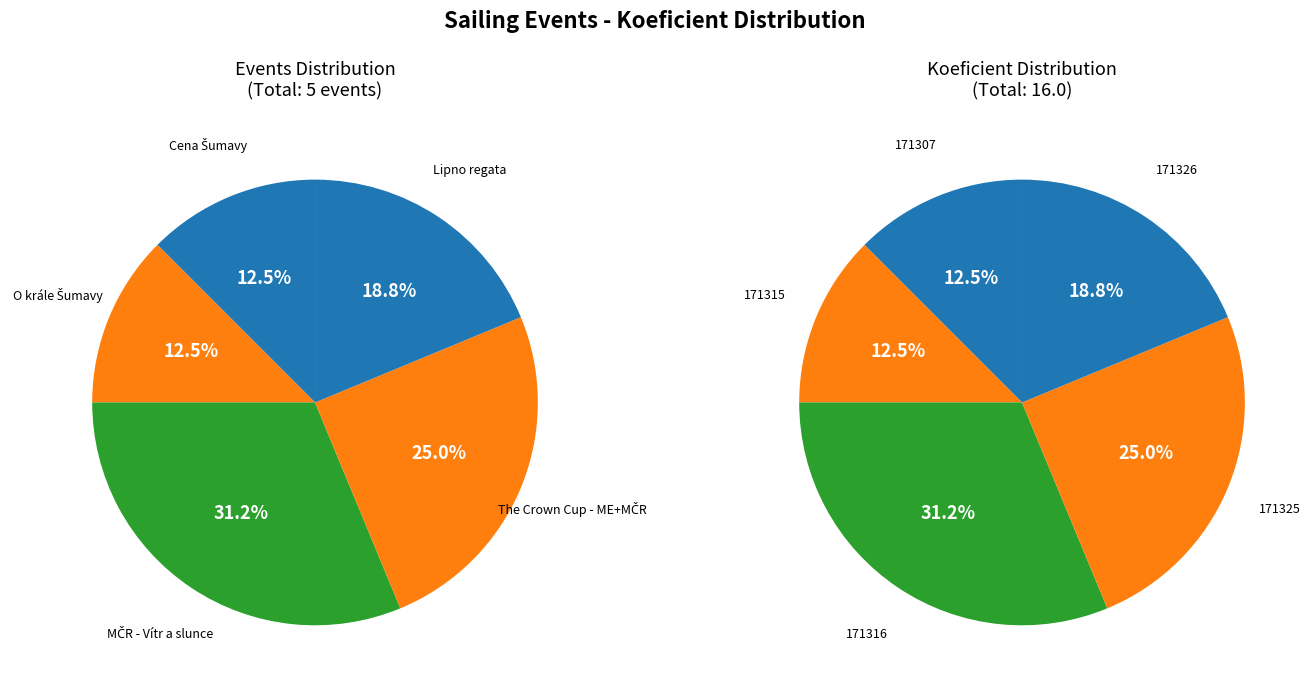

To the nearest percent, what portion does 171325 represent?

25%